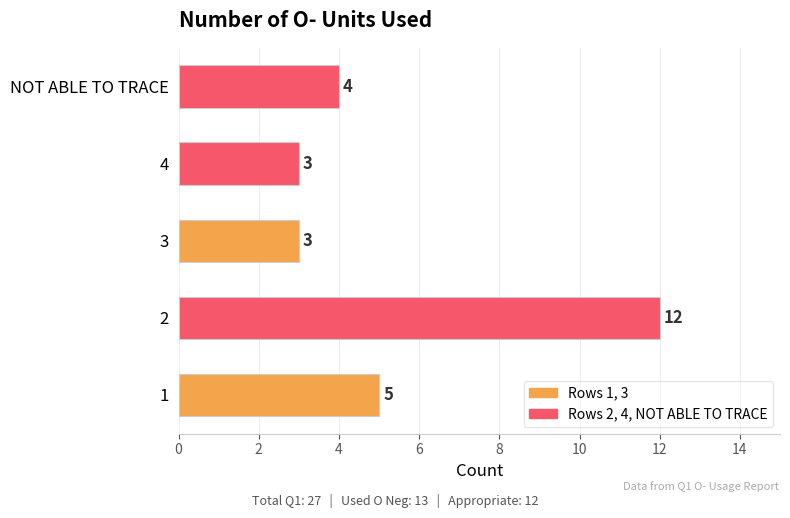

Reading bottom to top, transcribe all the data shown in this chart.

5	12	3	3	4